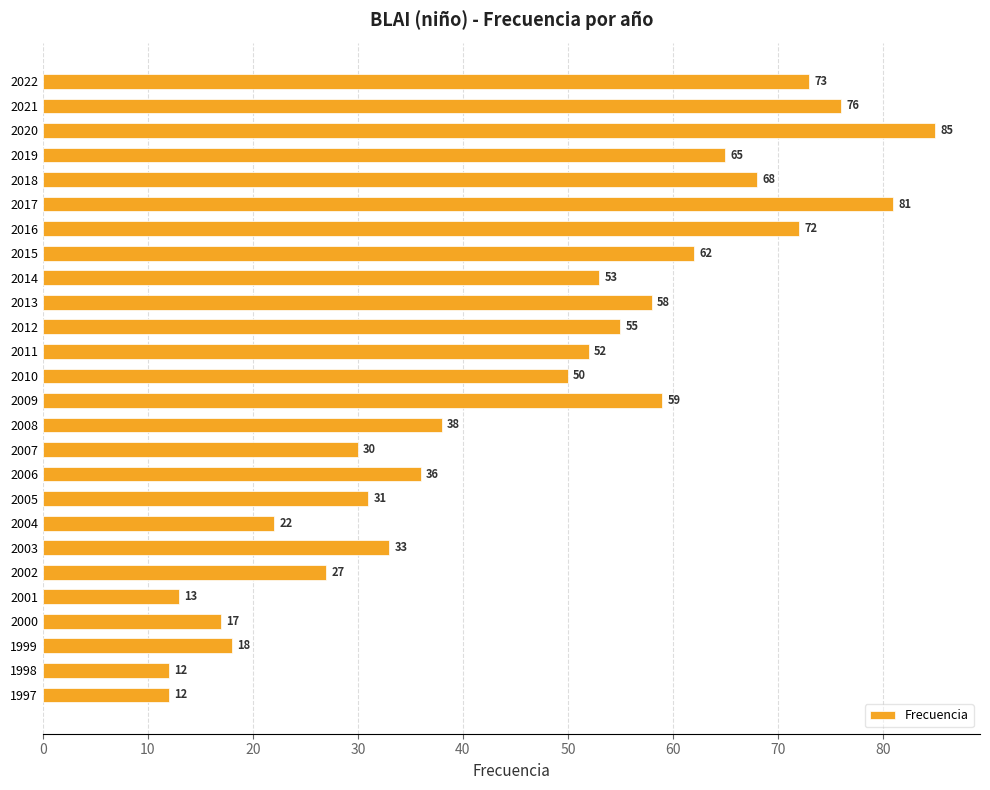

What is the average value?

46